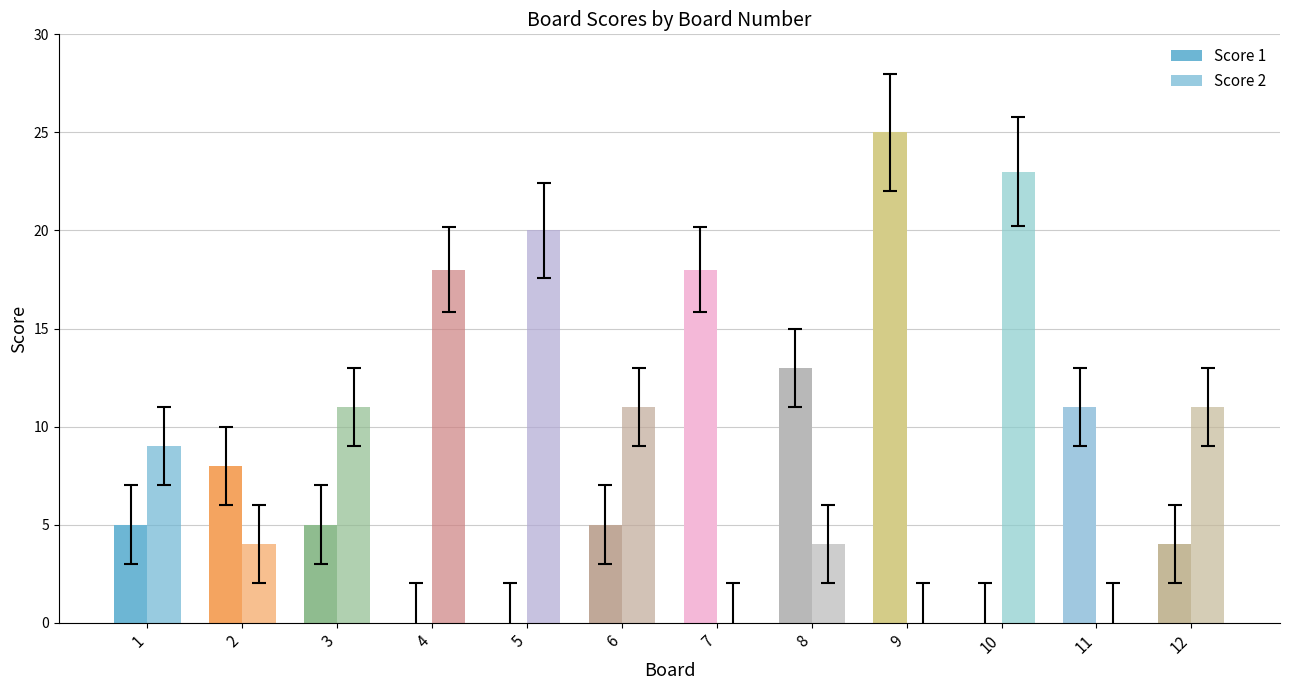

Between 10 and 11, which series saw the biggest shift?

Score 2